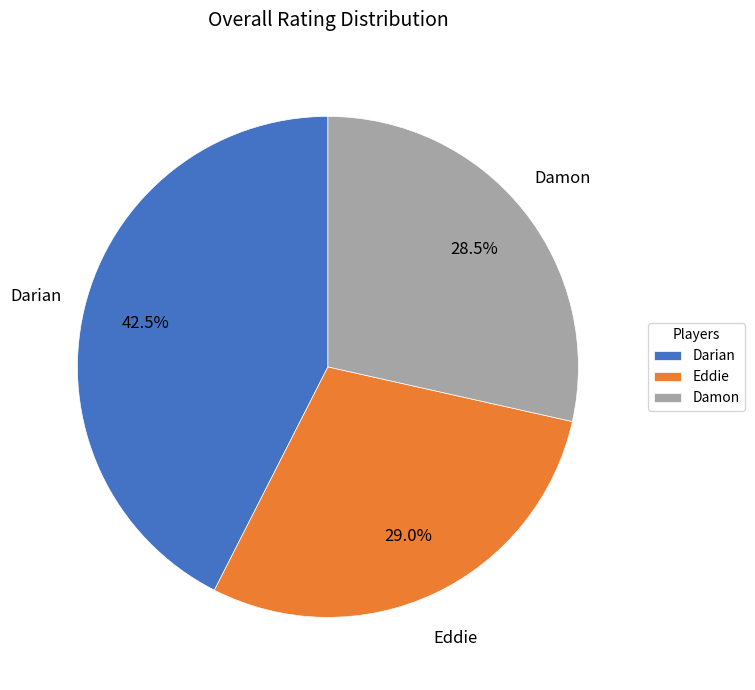

Between Darian and Damon, which is larger?

Darian